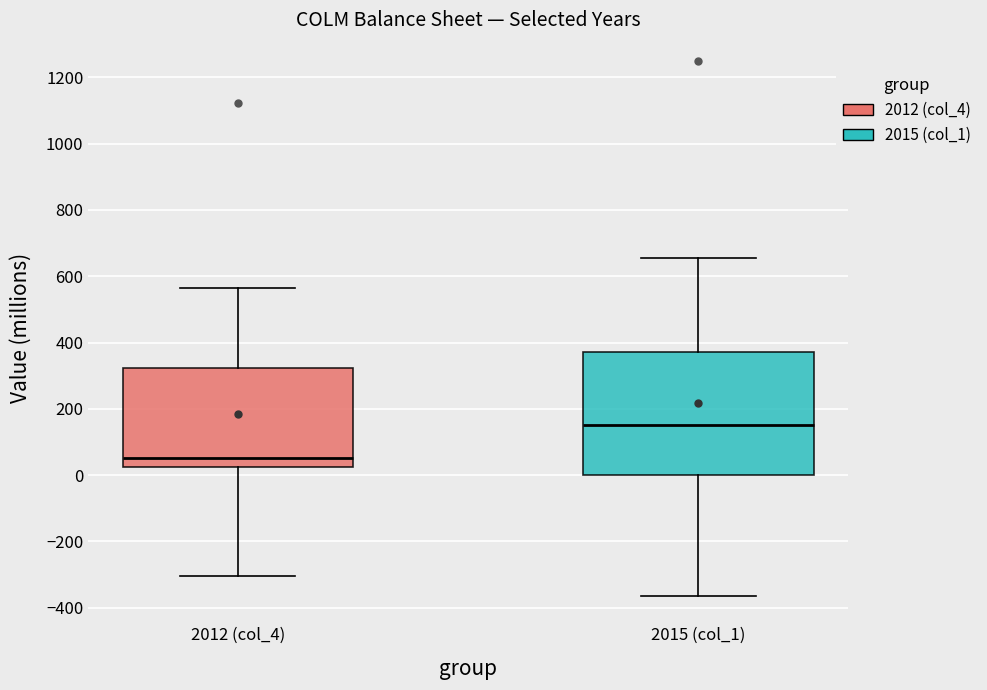

Where is the lower edge of the box for 2012 (col_4) on the y-axis? The values are not printed on the chart, so give them approximately, as read against the axis.

20